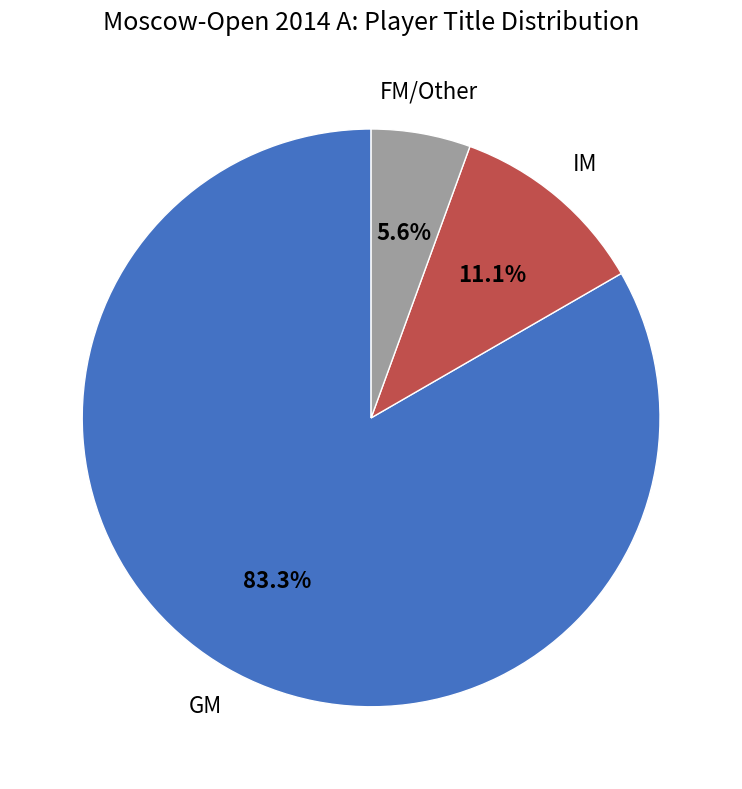

Rank the categories by value from highest to lowest.

GM, IM, FM/Other